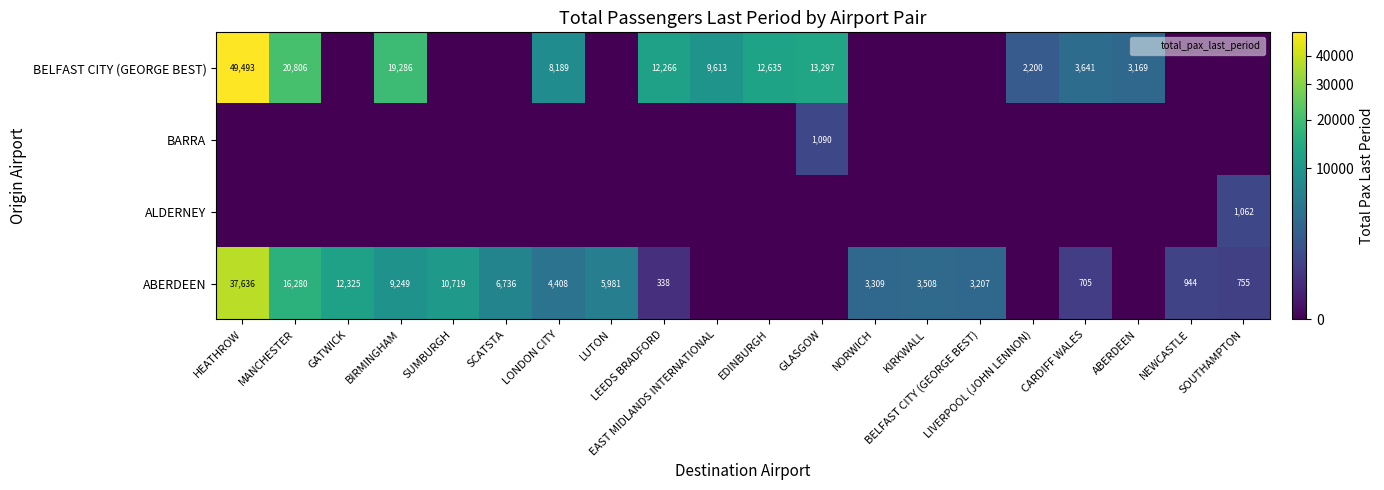

The BELFAST CITY (GEORGE BEST) series shows 0 at LUTON. True or false?

True